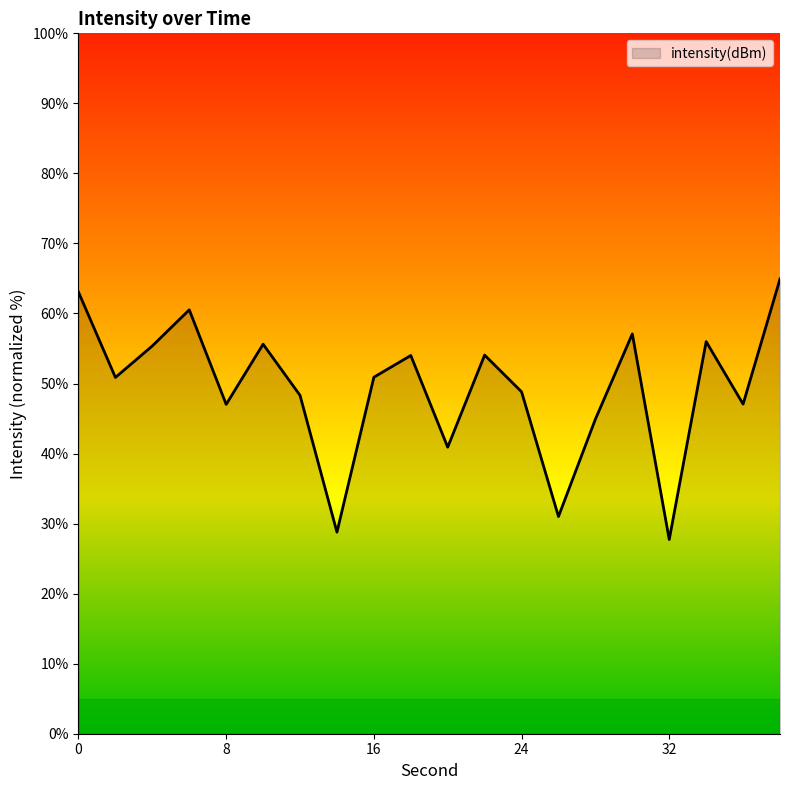

How many lines are shown in the chart?

1